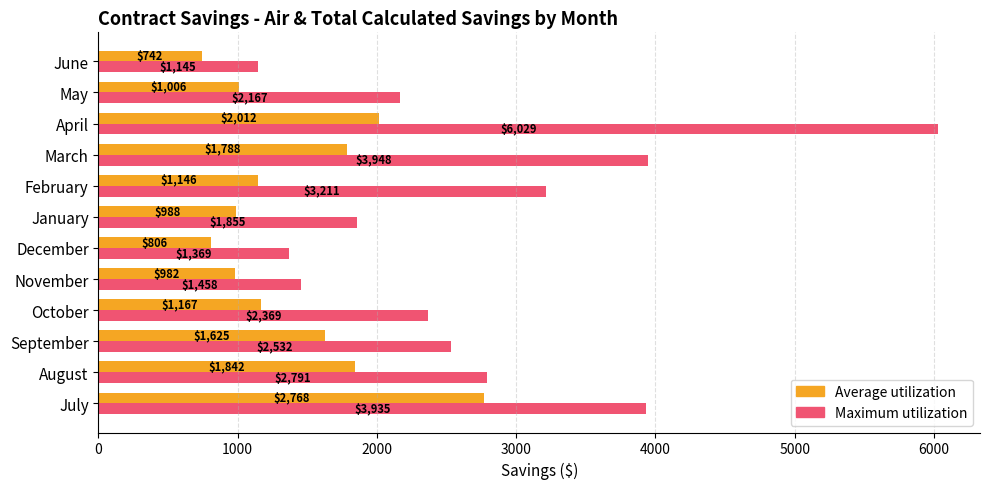

True or false: Maximum utilization has a value of 4943.4 at February.

False